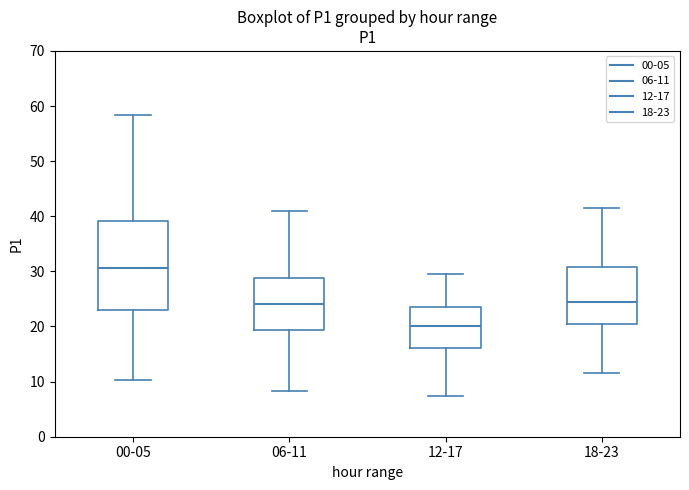

Reading left to right, transcribe this box plot: for each box, give where its median line is, the range the box spans, and where its two whiskers end, as read against the y-axis. The values are not printed on the chart, so give them approximately, as read against the axis.

00-05: median 31, box 23 to 39, whiskers 10 to 58
06-11: median 24, box 19 to 29, whiskers 8 to 41
12-17: median 20, box 16 to 23, whiskers 7 to 30
18-23: median 24, box 21 to 31, whiskers 11 to 41